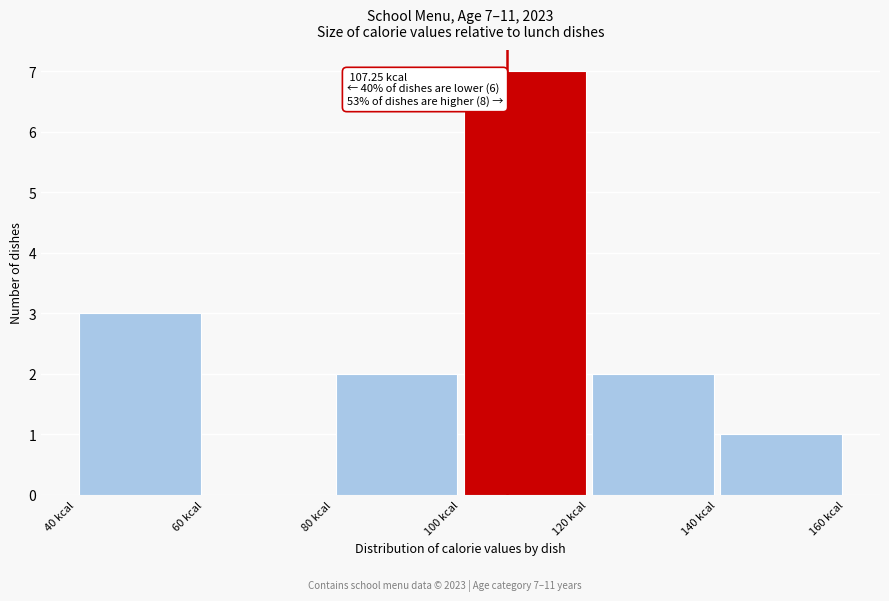

Over which range of the x-axis is the bar tallest?

100 to 120